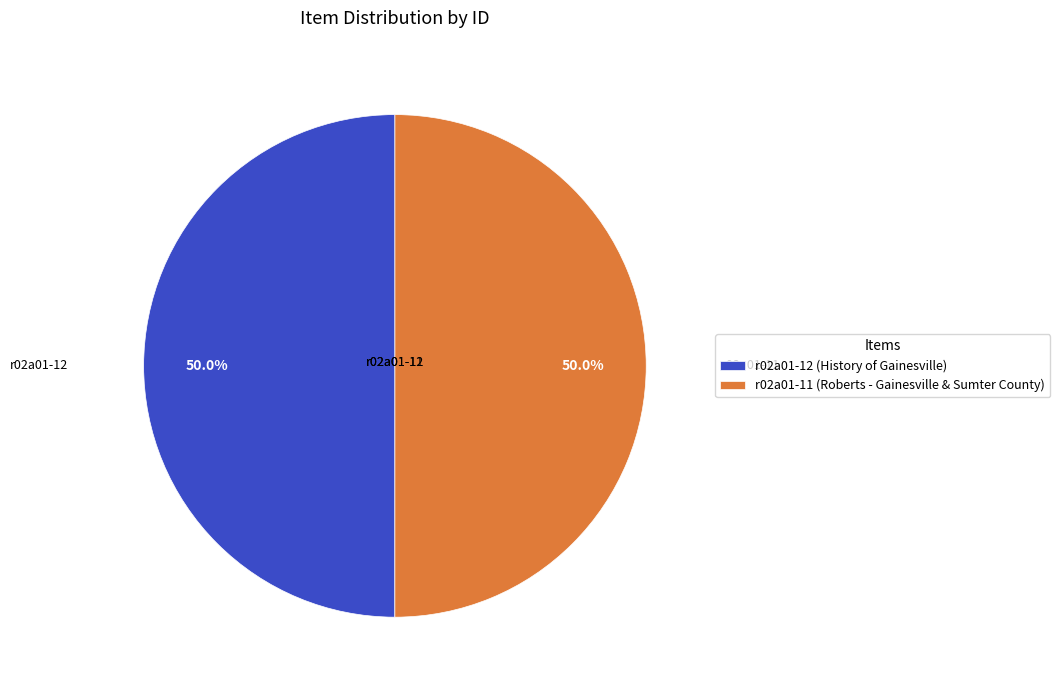

Combined, what portion of the pie is r02a01-11 (Roberts - Gainesville & Sumter County) and r02a01-12 (History of Gainesville)?

100.0%